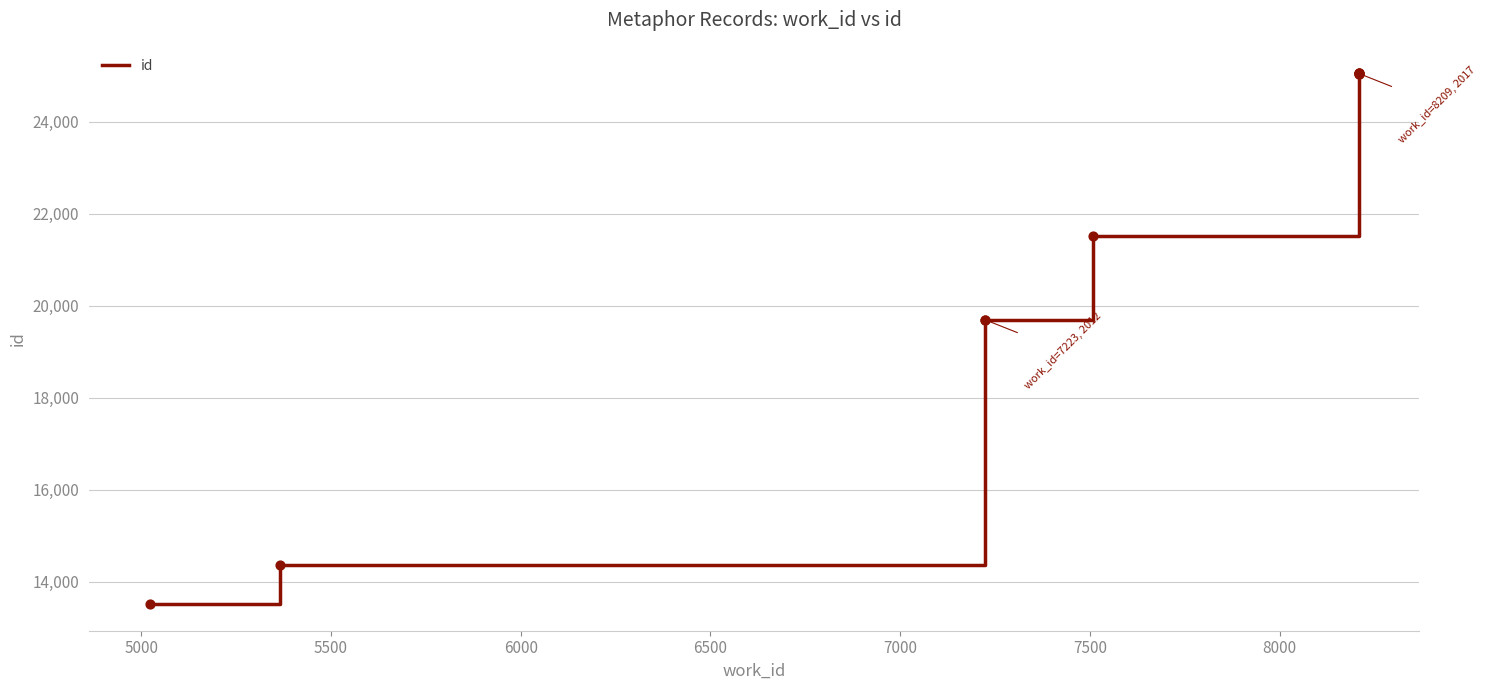

Between 6500 and 7000, which is larger?

7000